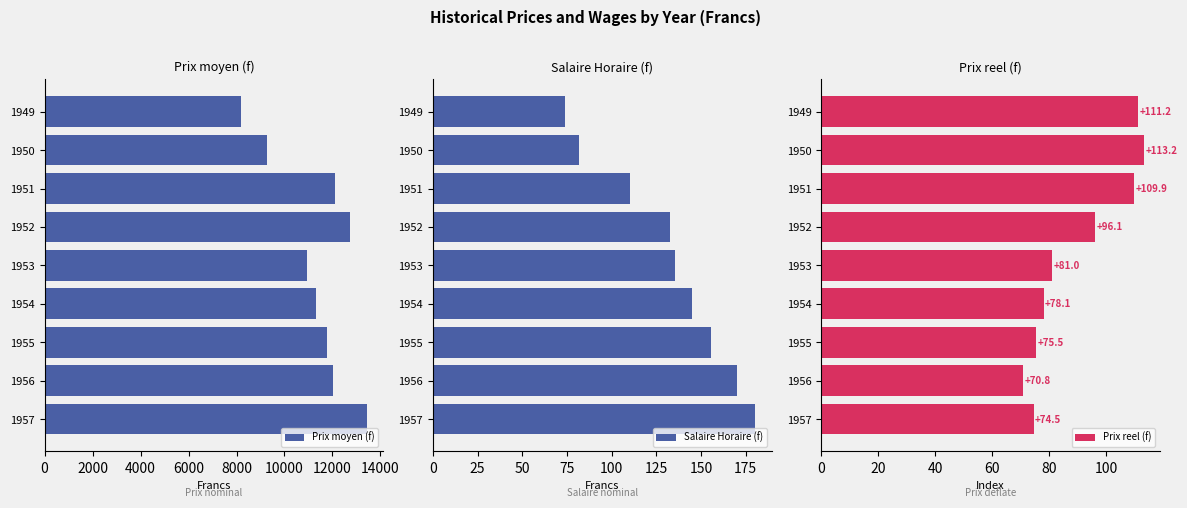

What are all the series names shown in the legend?

Prix moyen (f), Salaire Horaire (f), Prix reel (f)